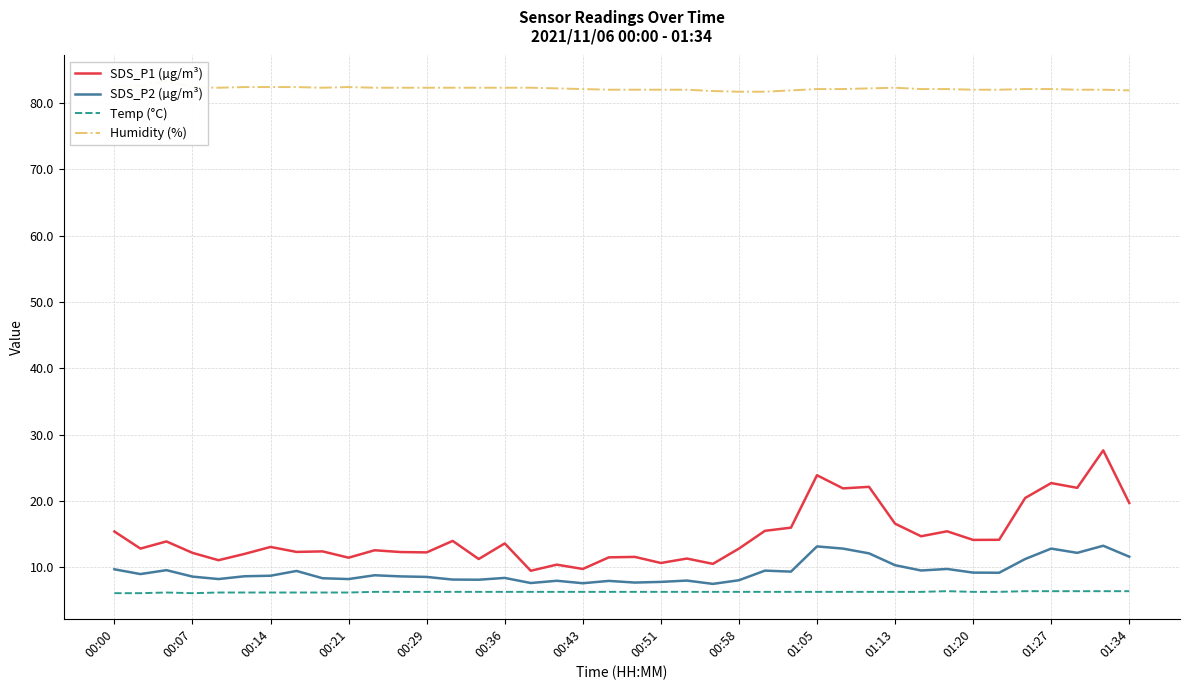

Which series changed the most between 26 and 29?

SDS_P1 (µg/m³)